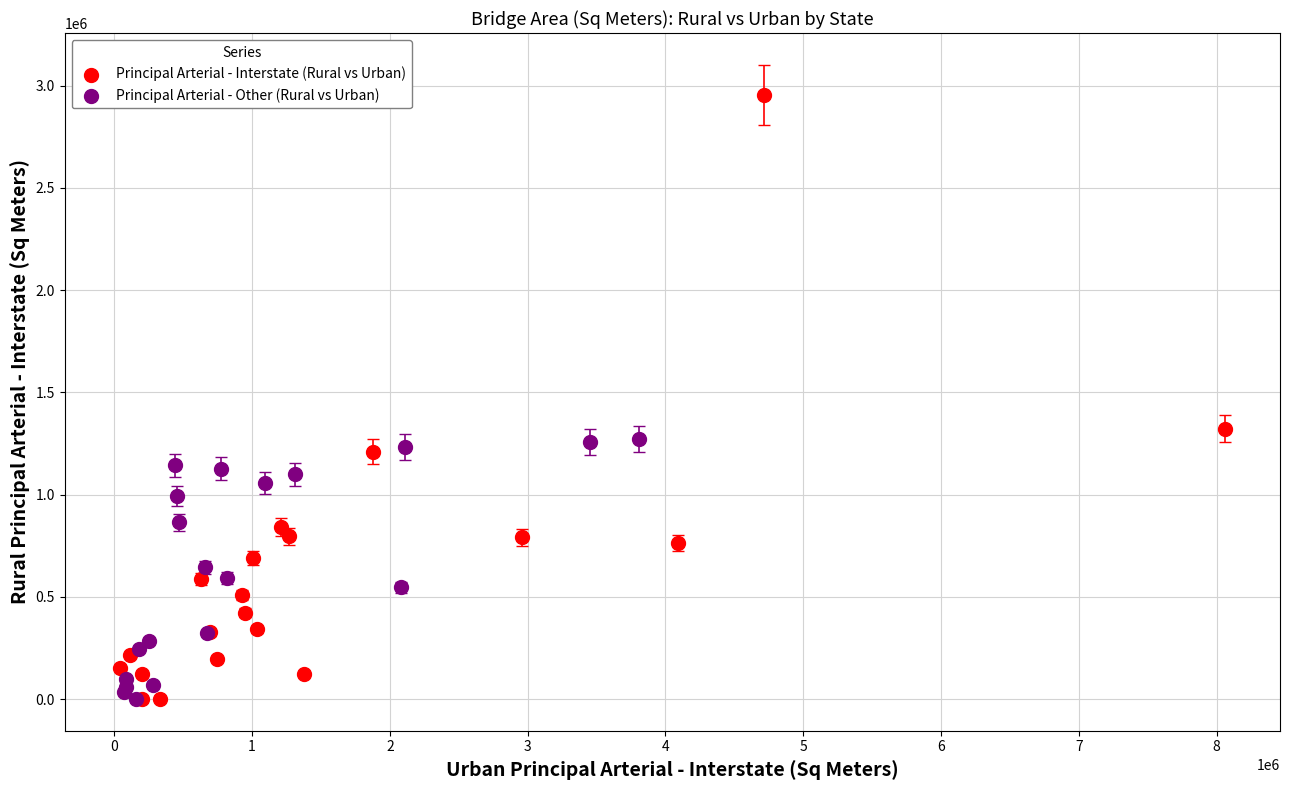

Which series has the largest Y range (max minus min)?

Principal Arterial - Interstate (Rural vs Urban)